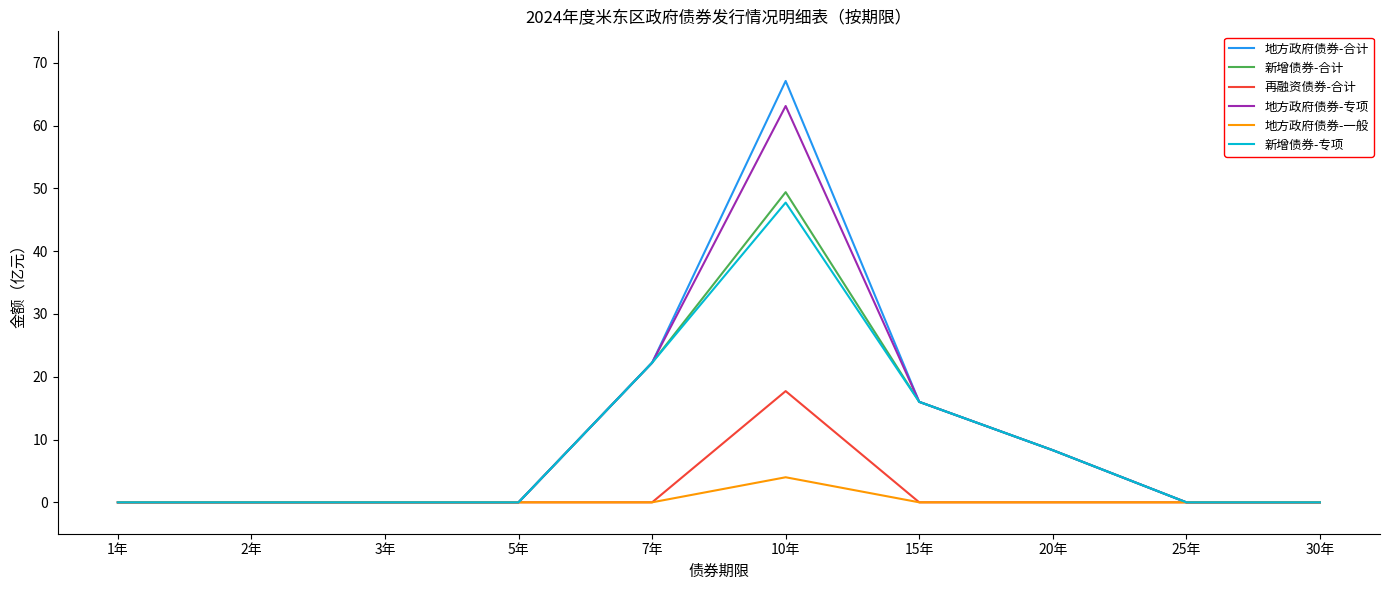

What is the maximum value shown in the chart?

67.1